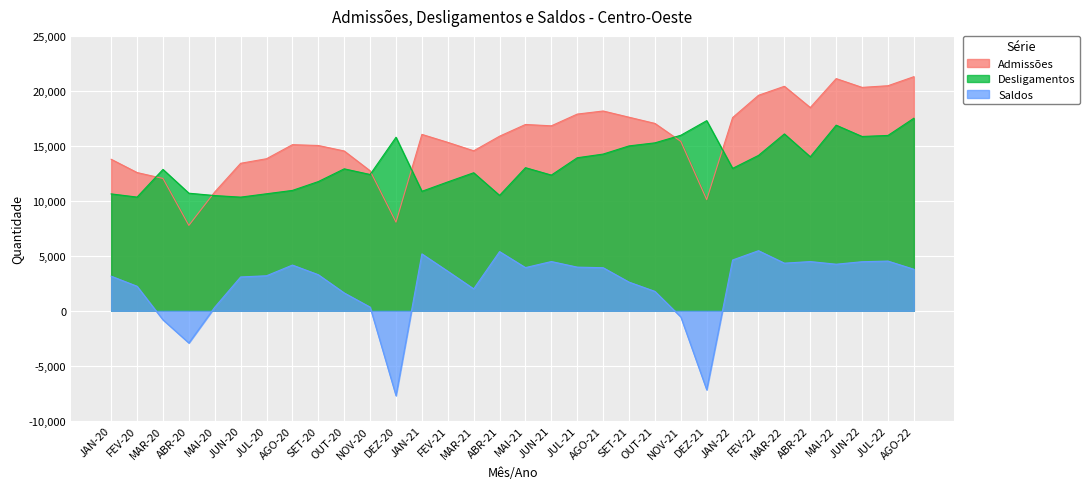

What position from the right is JUL-22?

2